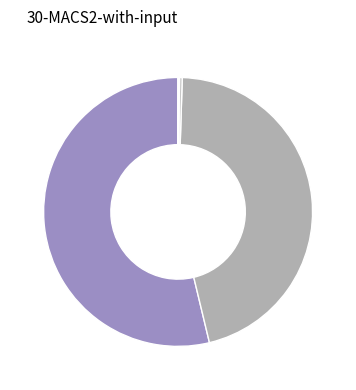

How many segments does this pie chart have?

5